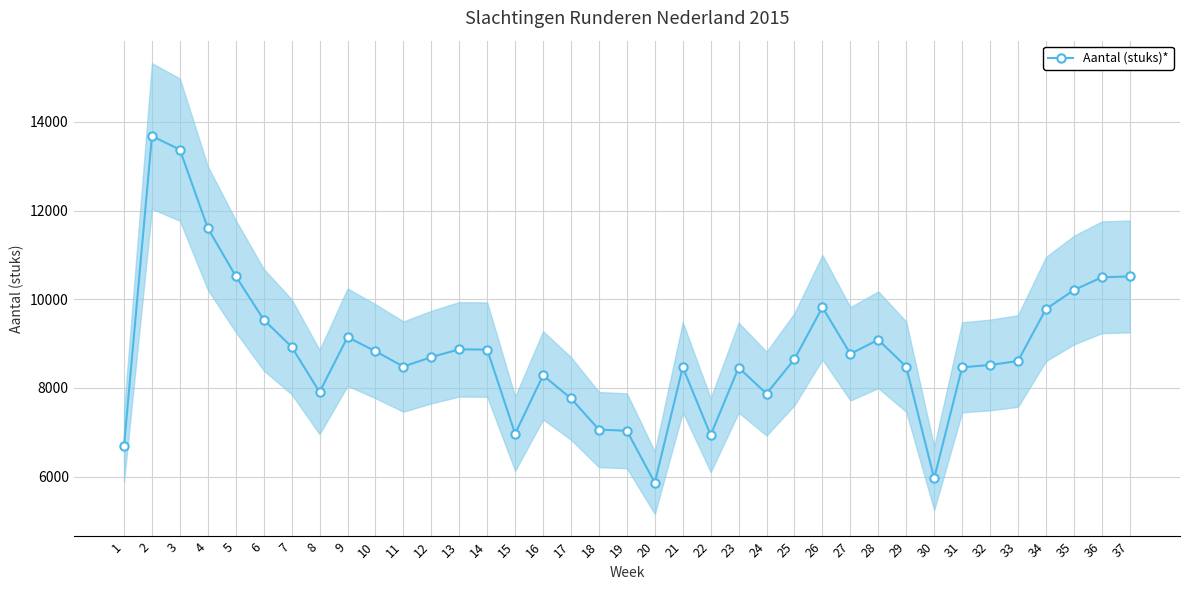

How many points are lower than both their immediate neighbors (excluding endpoints)?

8